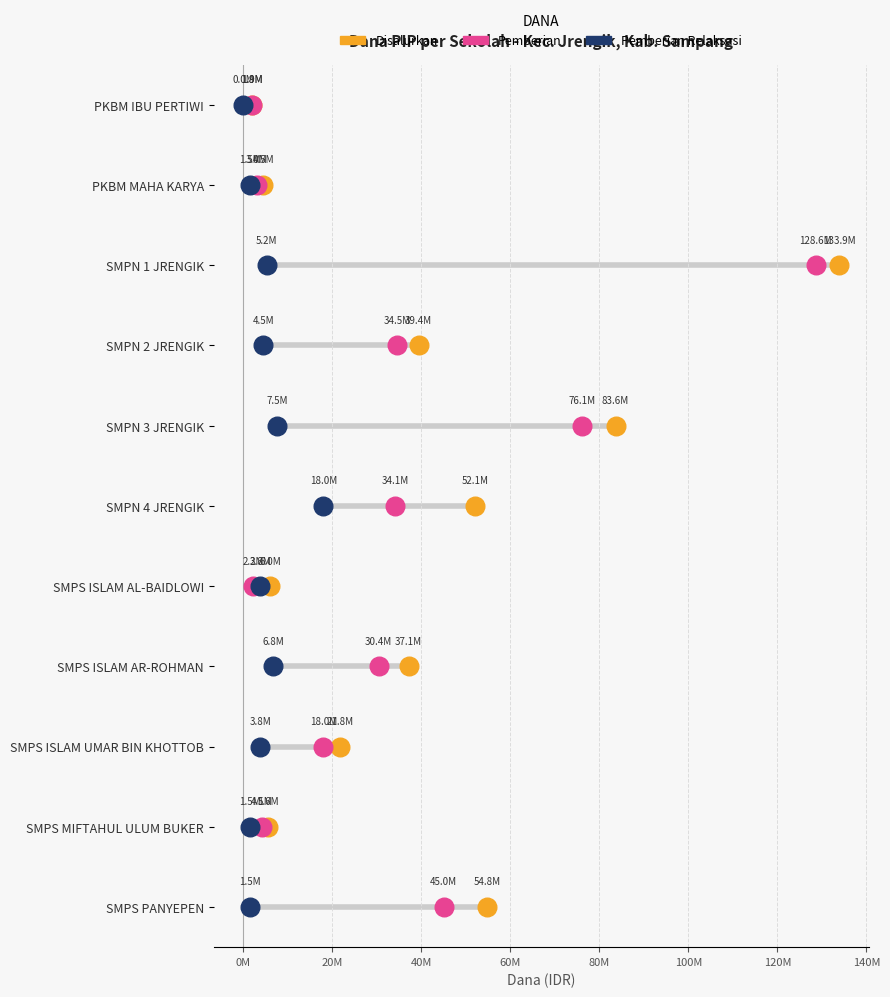

Which series has the largest total across all categories?

Disalurkan